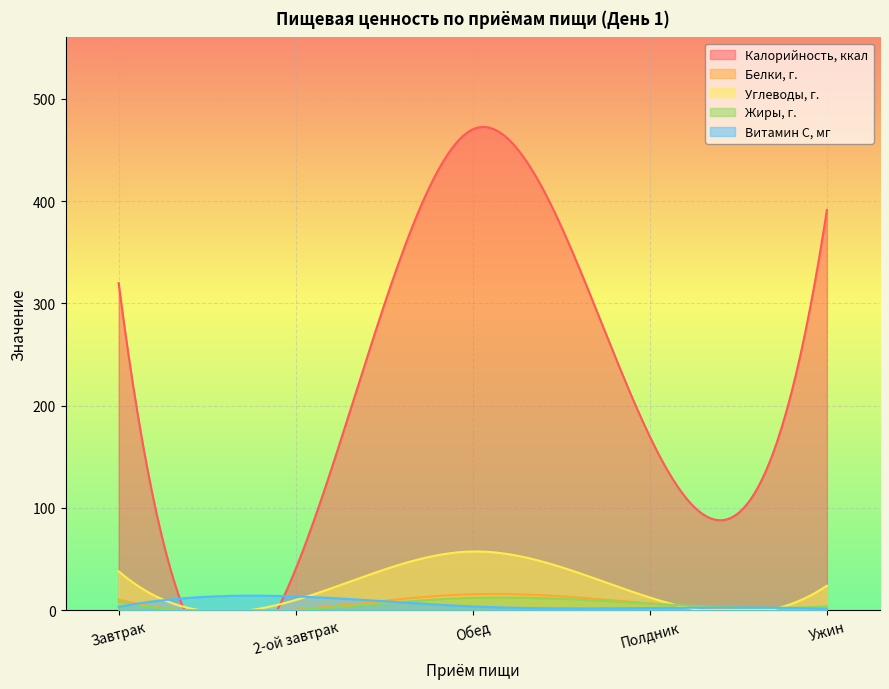

At which category does the chart reach its peak across all series?

Обед